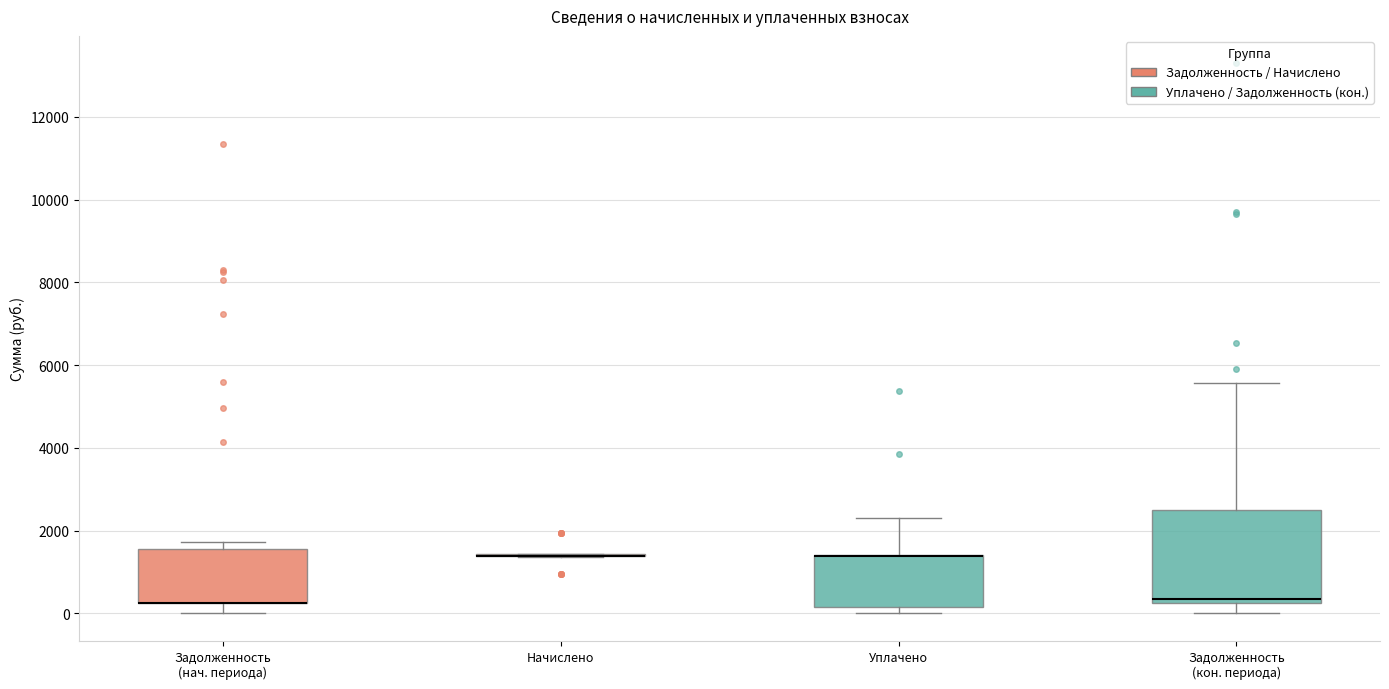

Reading left to right, transcribe this box plot: for each box, give where its median line is, the range the box spans, and where its two whiskers end, as read against the y-axis. The values are not printed on the chart, so give them approximately, as read against the axis.

Задолженность (нач. периода): median 200 (drawn on the box's lower edge), box 200 to 1600, whiskers 0 to 1800
Начислено: box collapsed to a line at 1400, whiskers 1400 to 1400
Уплачено: median 1400 (drawn on the box's upper edge), box 200 to 1400, whiskers 0 to 2400
Задолженность (кон. периода): median 400, box 200 to 2400, whiskers 0 to 5600